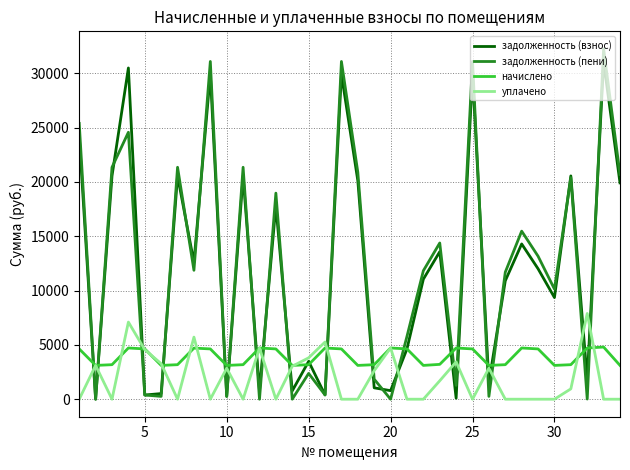

After their last crossing, which series has the higher values: начислено or задолженность (пени)?

задолженность (пени)